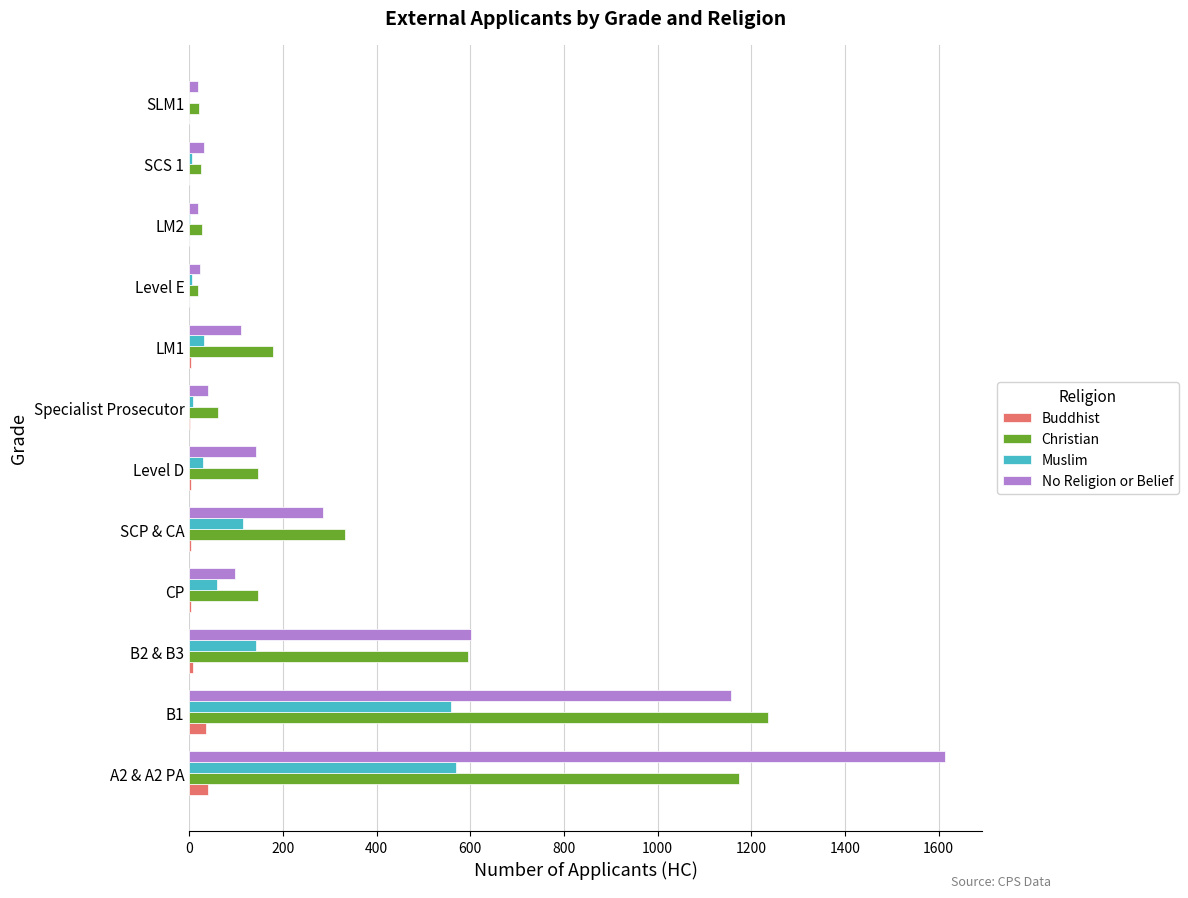

Between A2 & A2 PA and SCP & CA, which series saw the biggest shift?

No Religion or Belief